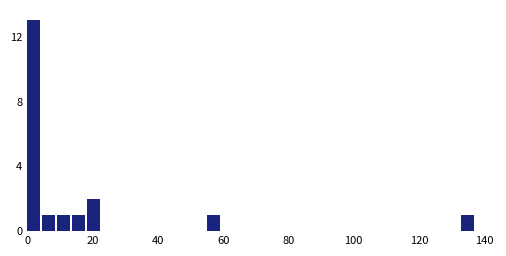

Read against the x-axis, roughly where is the centre of the tallest bar?

2